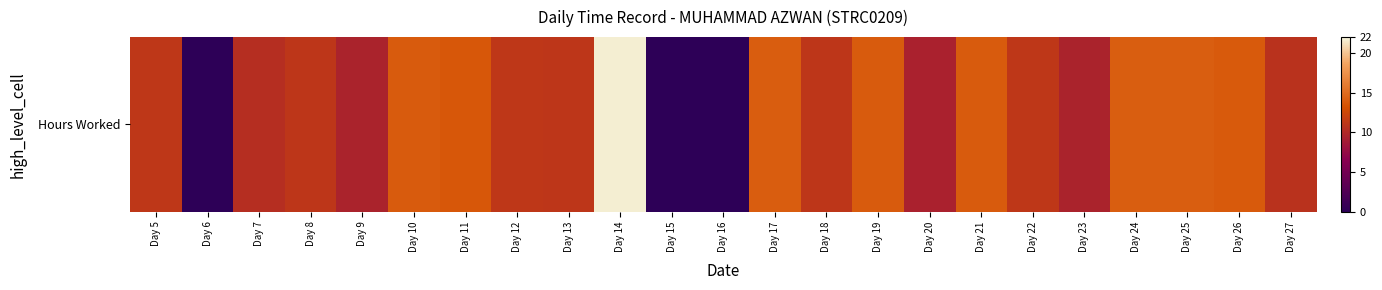

What is the ratio of the value at Day 18 to the value at Day 21?

0.8